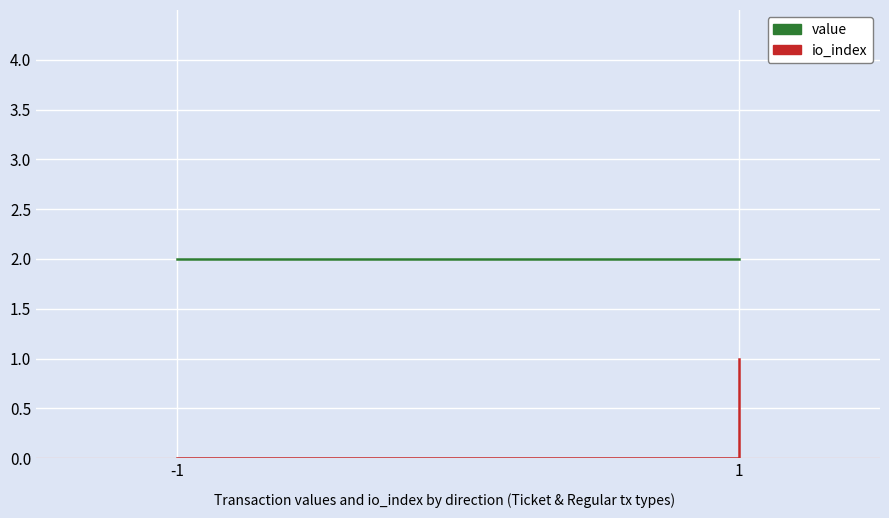

What are all the series names shown in the legend?

value, io_index